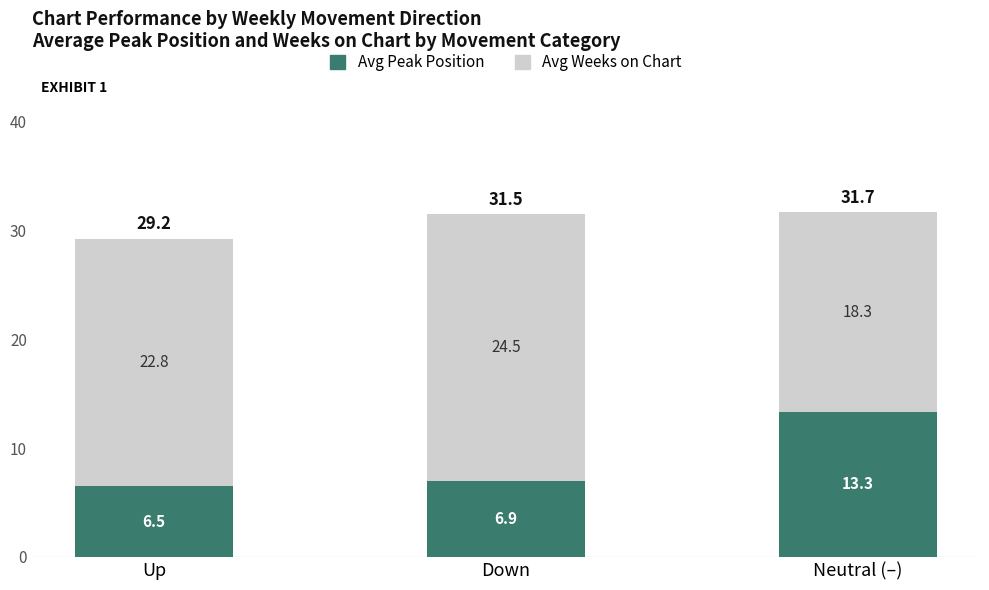

At which label does Avg Peak Position reach its minimum?

Up